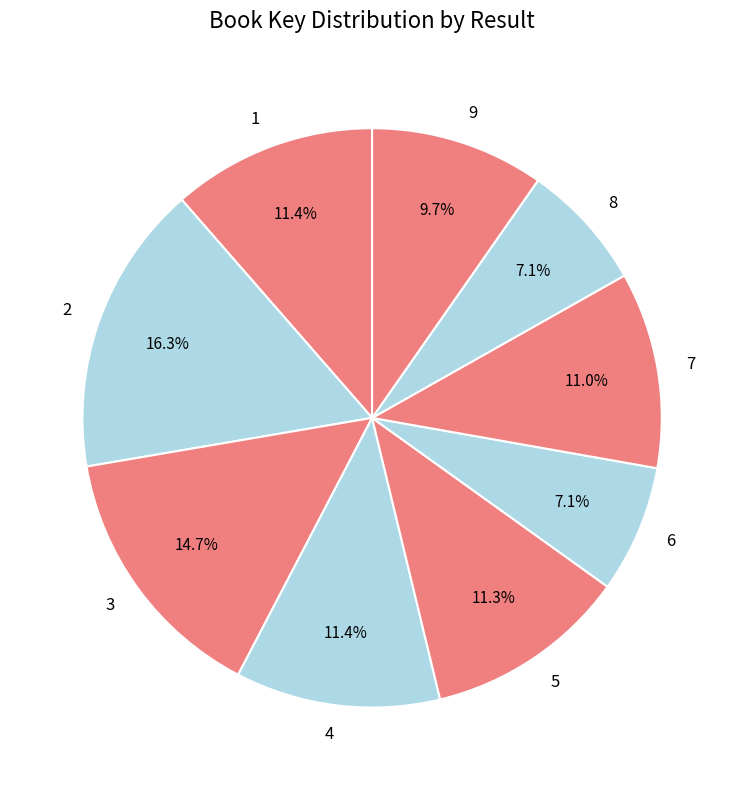

Which category has the biggest portion of the pie?

2